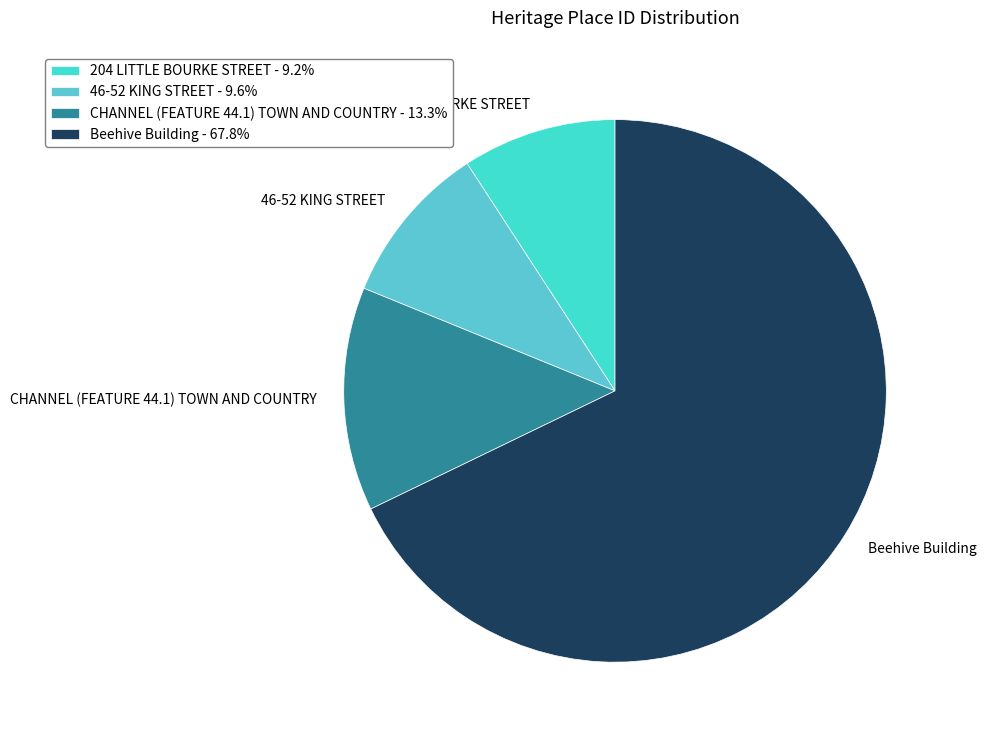

Does any single category account for the majority?

Yes